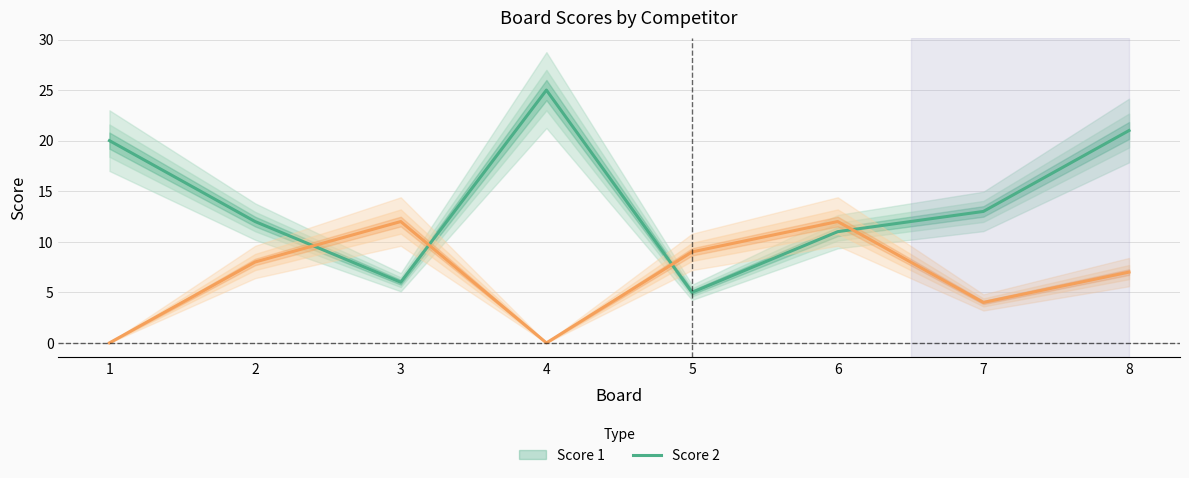

What is the value of the Score 1 point at the 7th from the left?

13